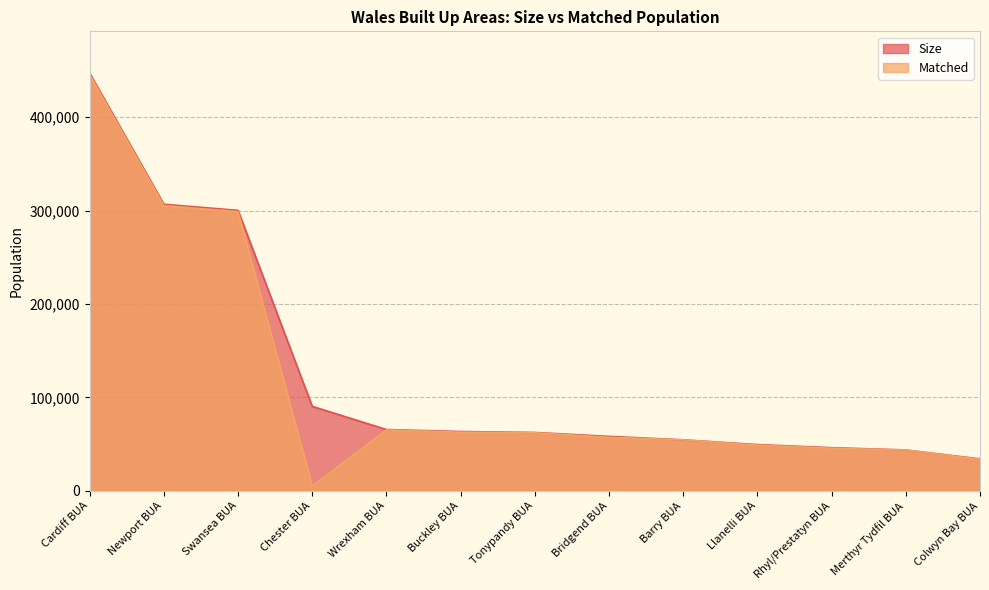

What is the label of the 7th point from the left?

Tonypandy BUA